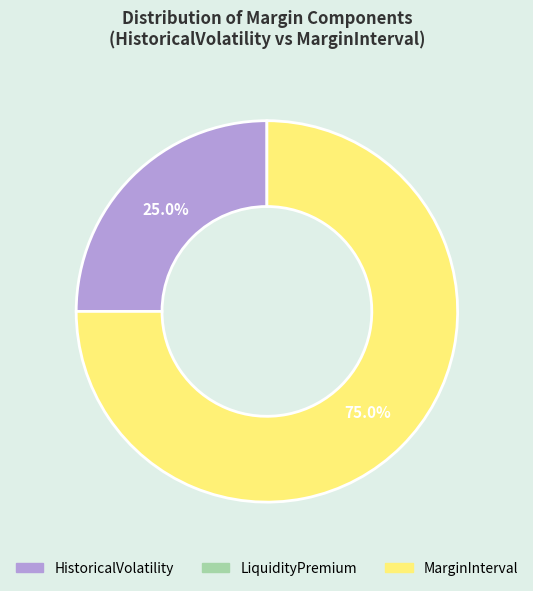

Does any single category account for the majority?

Yes